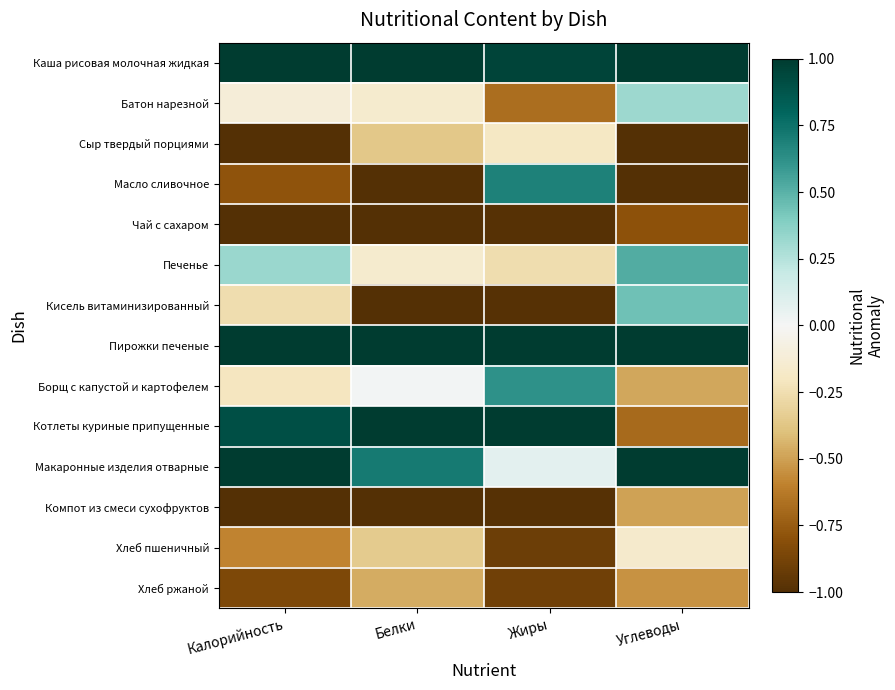

Reading left to right, transcribe all the data shown in this chart.

Каша рисовая молочная жидкая: Калорийность=1.0	Белки=1.0	Жиры=1.0	Углеводы=1.0
Батон нарезной: Калорийность=-0.1	Белки=-0.2	Жиры=-0.7	Углеводы=0.3
Сыр твердый порциями: Калорийность=-1.0	Белки=-0.4	Жиры=-0.2	Углеводы=-1.0
Масло сливочное: Калорийность=-0.8	Белки=-1.0	Жиры=0.7	Углеводы=-1.0
Чай с сахаром: Калорийность=-1.0	Белки=-1.0	Жиры=-1.0	Углеводы=-0.8
Печенье: Калорийность=0.3	Белки=-0.2	Жиры=-0.3	Углеводы=0.5
Кисель витаминизированный: Калорийность=-0.3	Белки=-1.0	Жиры=-1.0	Углеводы=0.4
Пирожки печеные: Калорийность=1.0	Белки=1.0	Жиры=1.0	Углеводы=1.0
Борщ с капустой и картофелем: Калорийность=-0.2	Белки=0.0	Жиры=0.6	Углеводы=-0.5
Котлеты куриные припущенные: Калорийность=0.9	Белки=1.0	Жиры=1.0	Углеводы=-0.7
Макаронные изделия отварные: Калорийность=1.0	Белки=0.7	Жиры=0.1	Углеводы=1.0
Компот из смеси сухофруктов: Калорийность=-1.0	Белки=-1.0	Жиры=-1.0	Углеводы=-0.5
Хлеб пшеничный: Калорийность=-0.6	Белки=-0.3	Жиры=-0.9	Углеводы=-0.2
Хлеб ржаной: Калорийность=-0.8	Белки=-0.5	Жиры=-0.9	Углеводы=-0.5